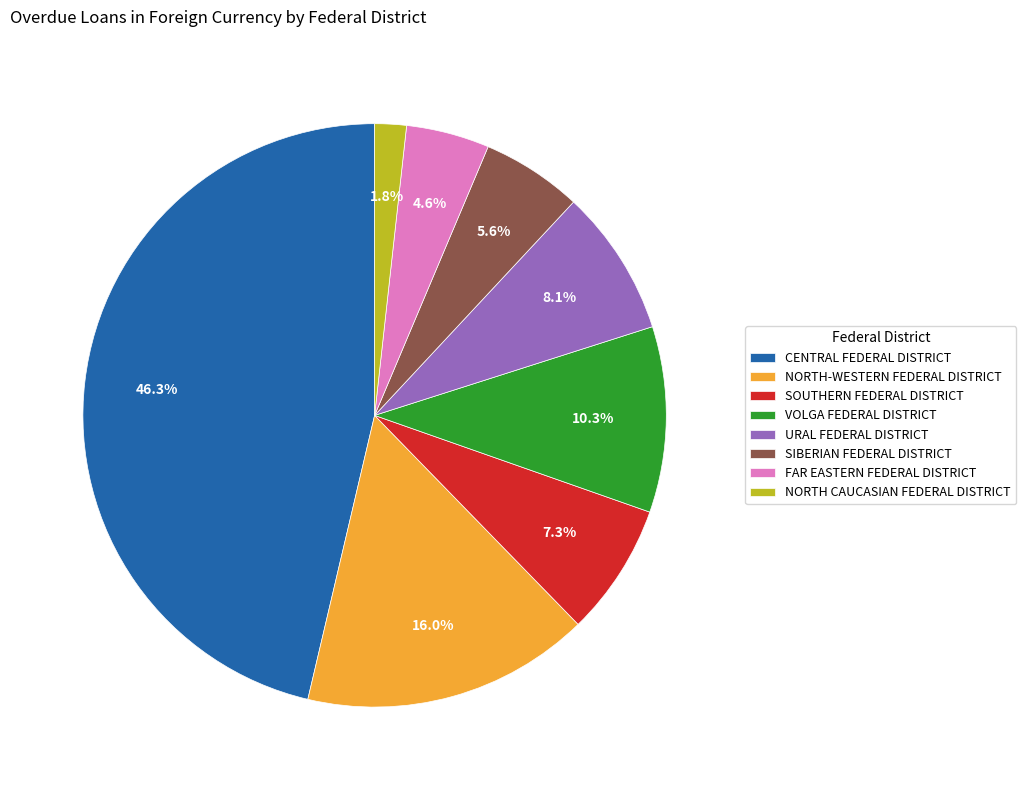

What portion of the pie excludes NORTH CAUCASIAN FEDERAL DISTRICT?

98.2%